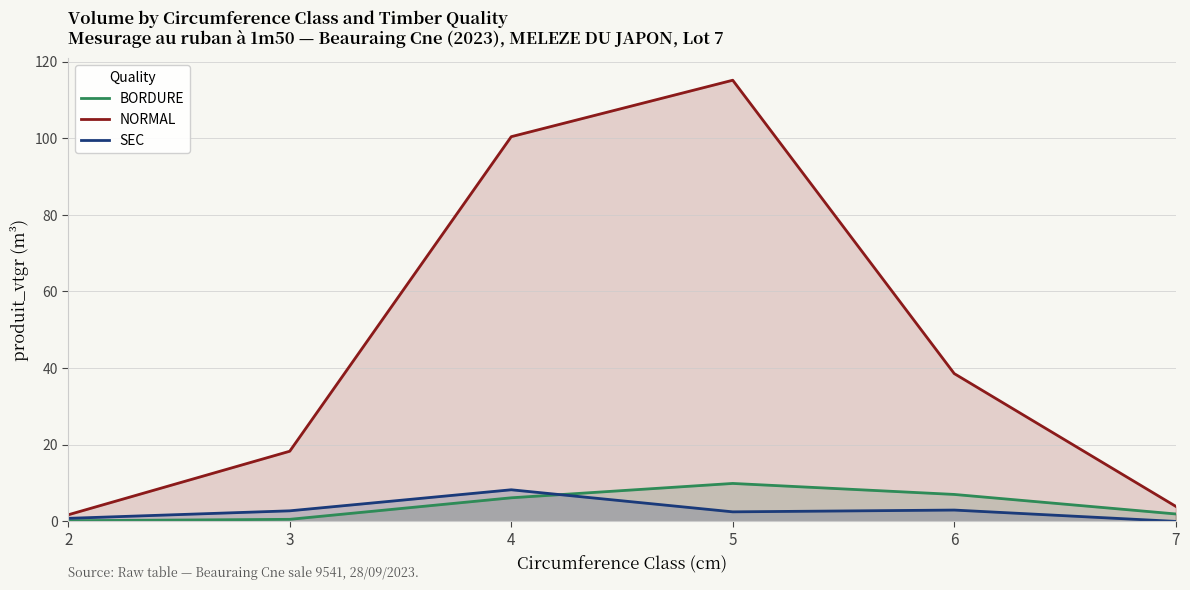

What is the greatest value displayed?

115.1